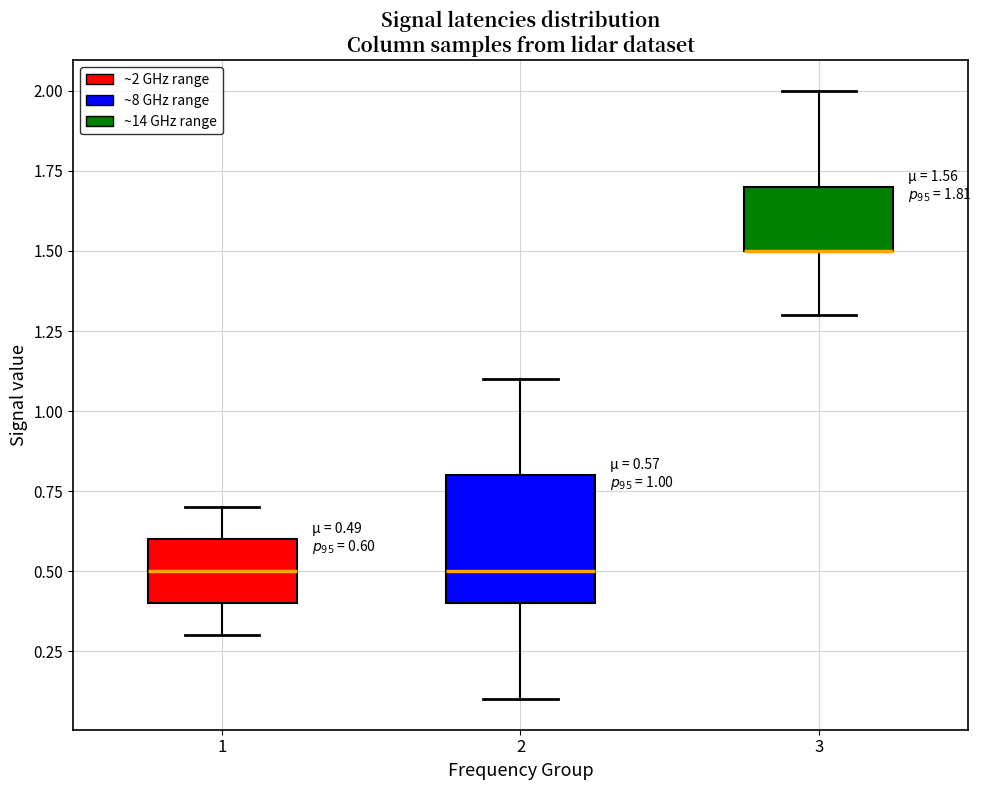

Which box is the tallest, from its lower edge to its upper edge?

2